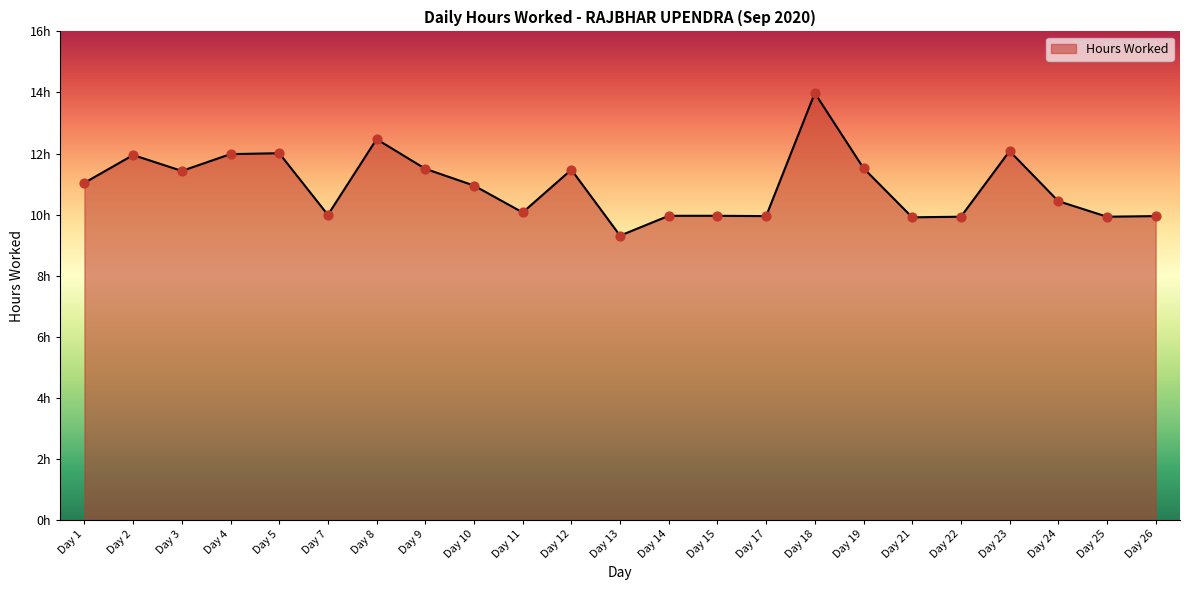

Is this an area chart (filled region under the line)?

Yes